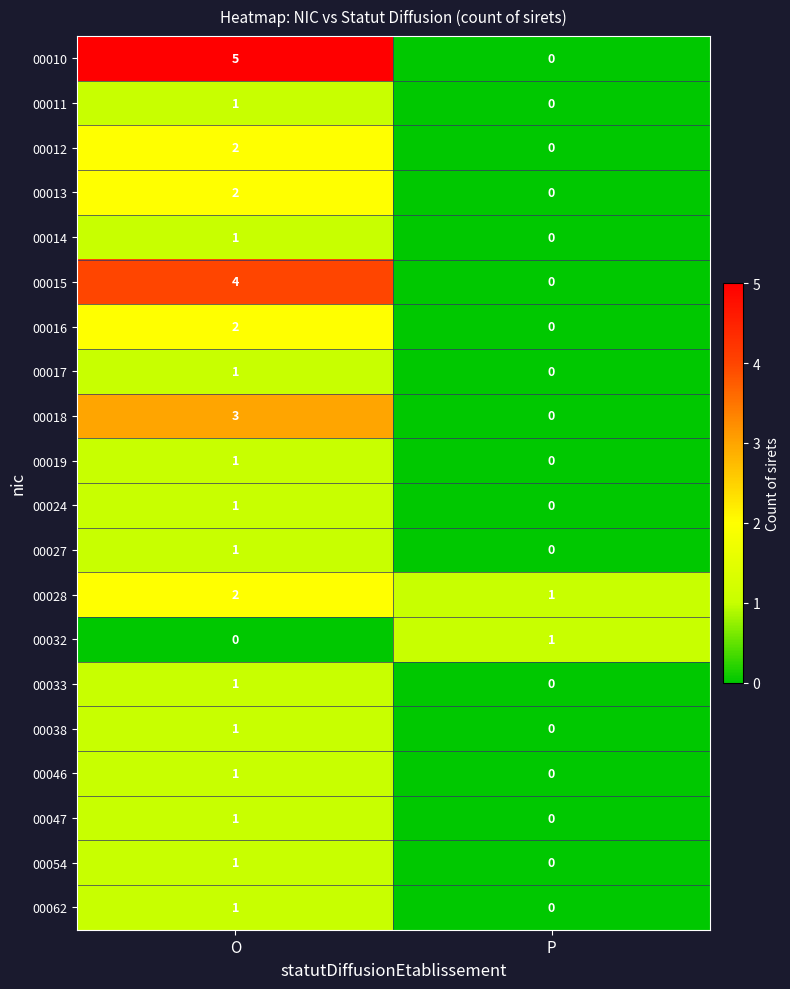

Where is 00014 nearest to the value 0?

P